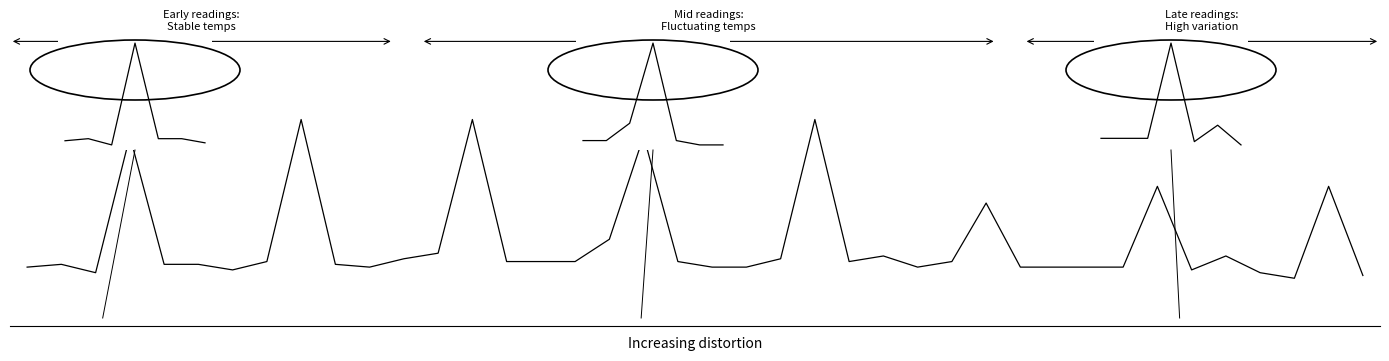

Reading left to right, extract all data points from this chart.

0=-0.1	1=-0.0	2=-0.3	3=4.6	4=-0.0	5=-0.0	6=-0.2	7=0.1	8=5.2	9=-0.0	10=-0.1	11=0.2	12=0.4	13=5.2	14=0.1	15=0.1	16=0.1	17=0.9	18=4.6	19=0.1	20=-0.1	21=-0.1	22=0.2	23=5.2	24=0.1	25=0.3	26=-0.1	27=0.1	28=2.2	29=-0.1	30=-0.1	31=-0.1	32=-0.1	33=2.8	34=-0.2	35=0.3	36=-0.3	37=-0.5	38=2.8	39=-0.4